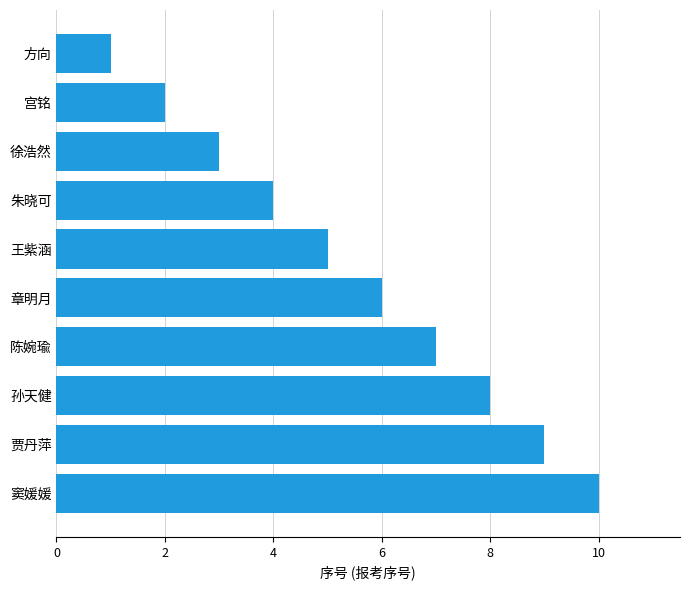

The chart shows a value of 1 at 徐浩然. True or false?

False